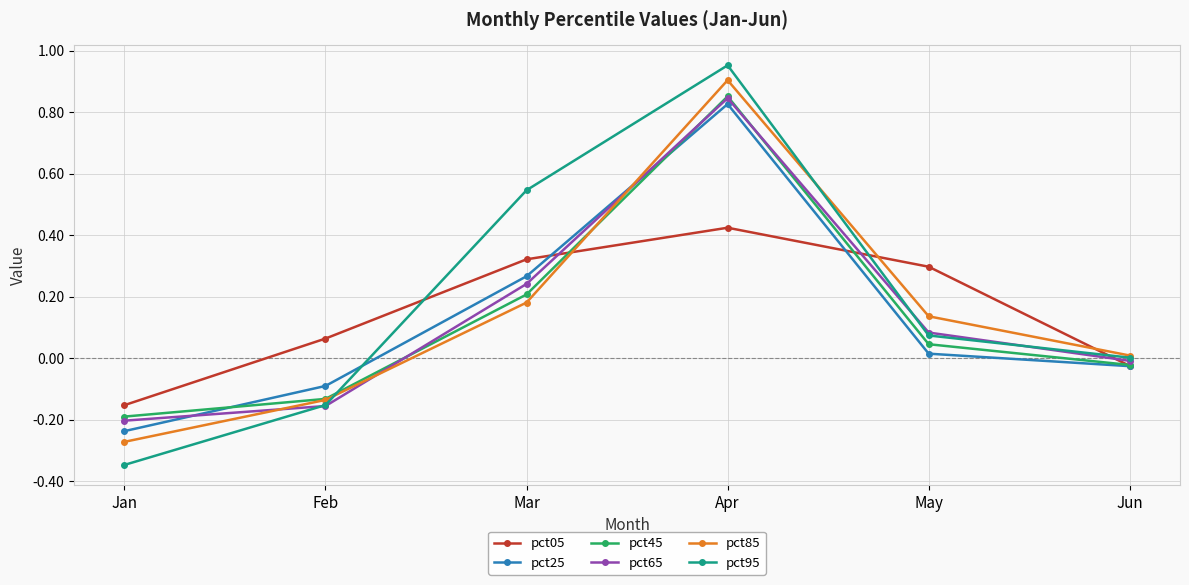

True or false: pct65 has a value of -0.0 at Jun.

True